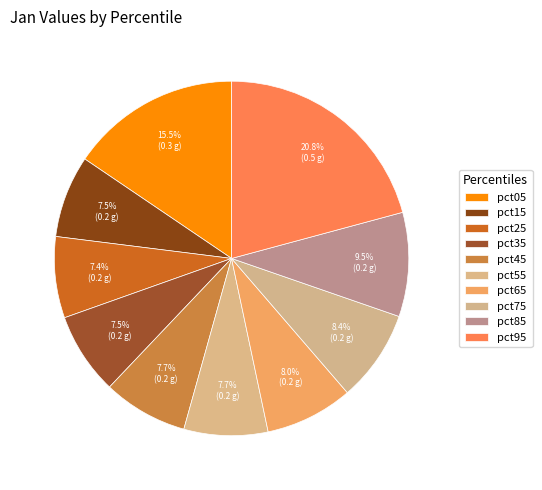

What is the smallest slice in the pie chart?

pct25